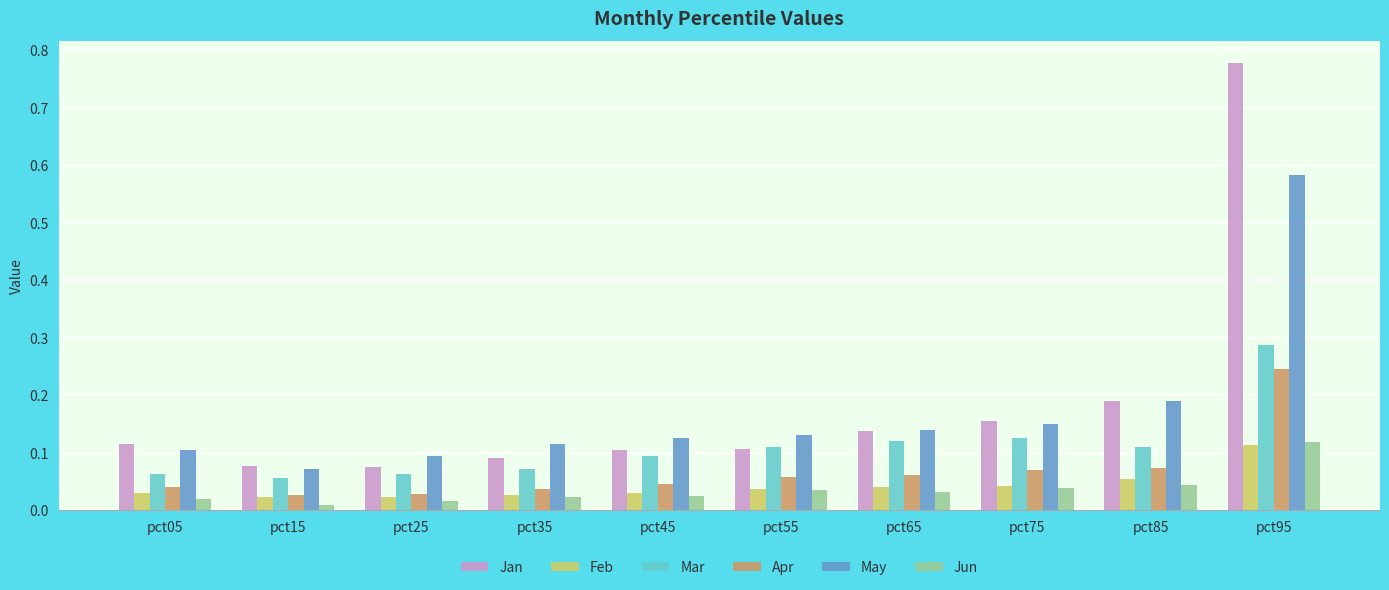

The value of Apr at pct75 is 0.0. True or false?

False